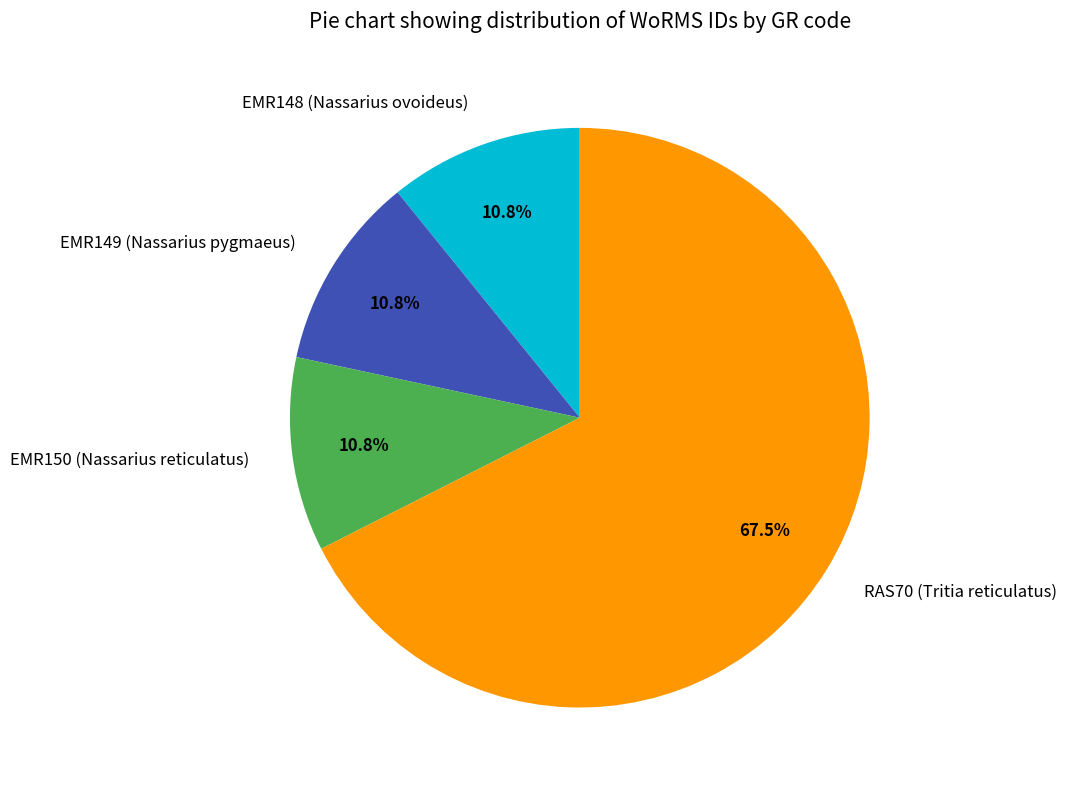

Does RAS70 (Tritia reticulatus) account for over 50% of the chart?

Yes